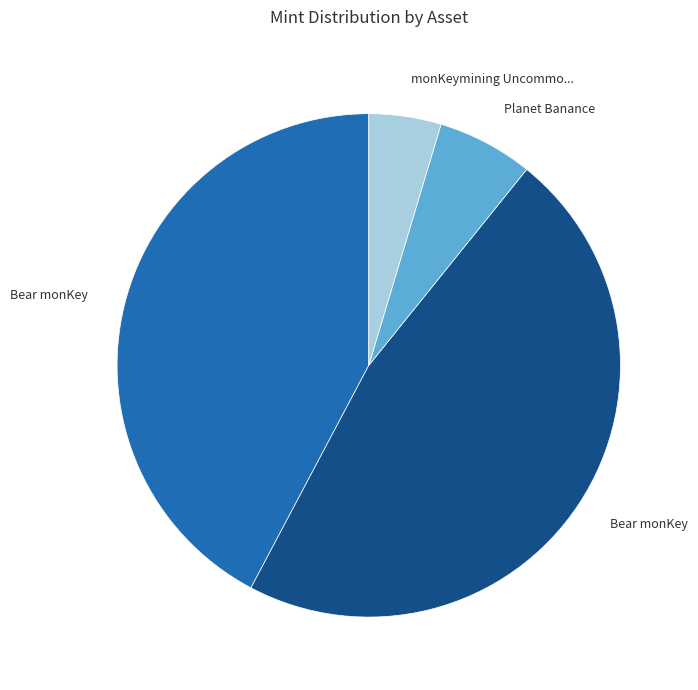

How many slices are in this pie chart?

4